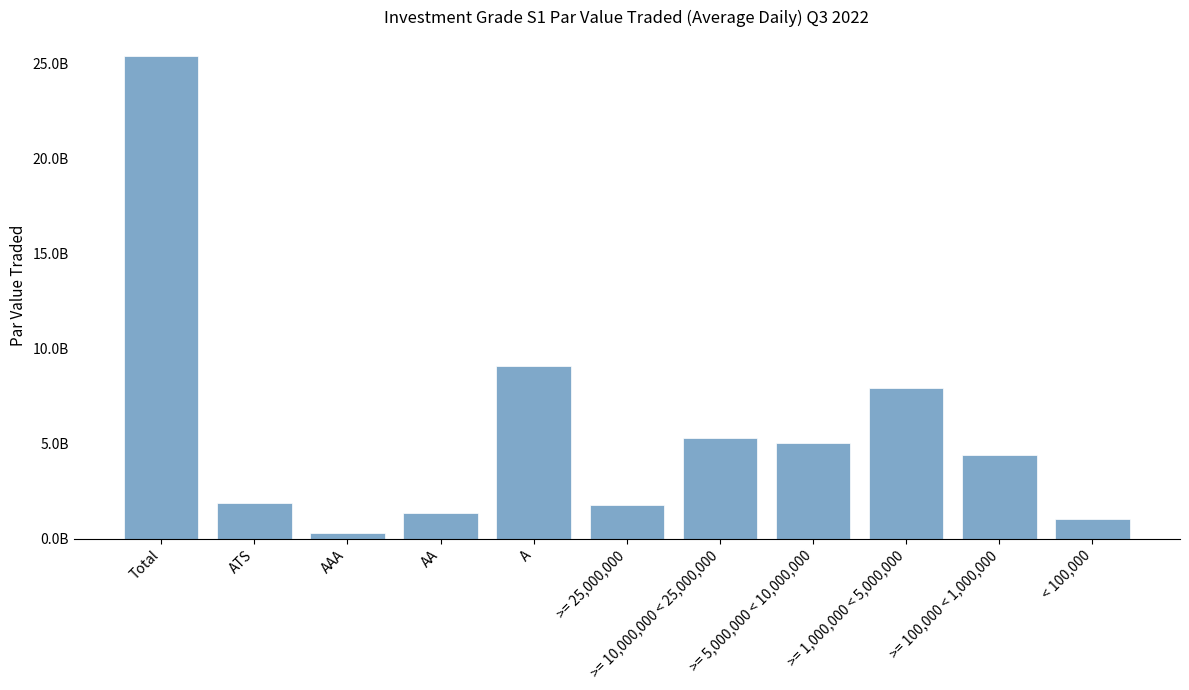

What is the label of the 3rd bar from the left?

AAA